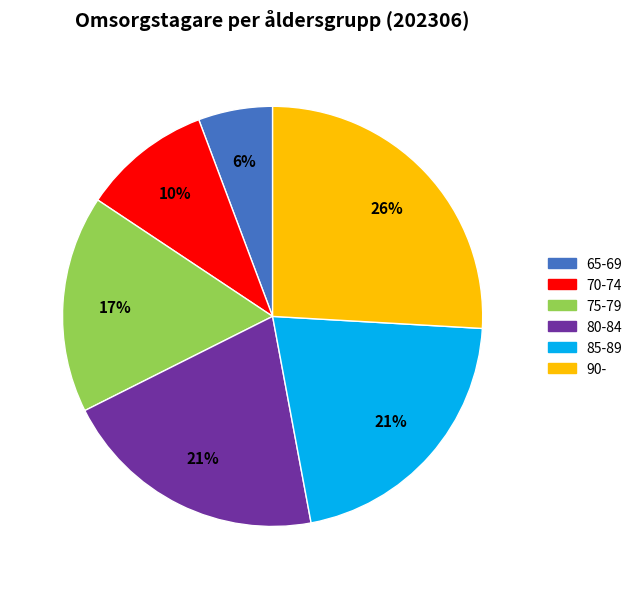

How many slices are in this pie chart?

6